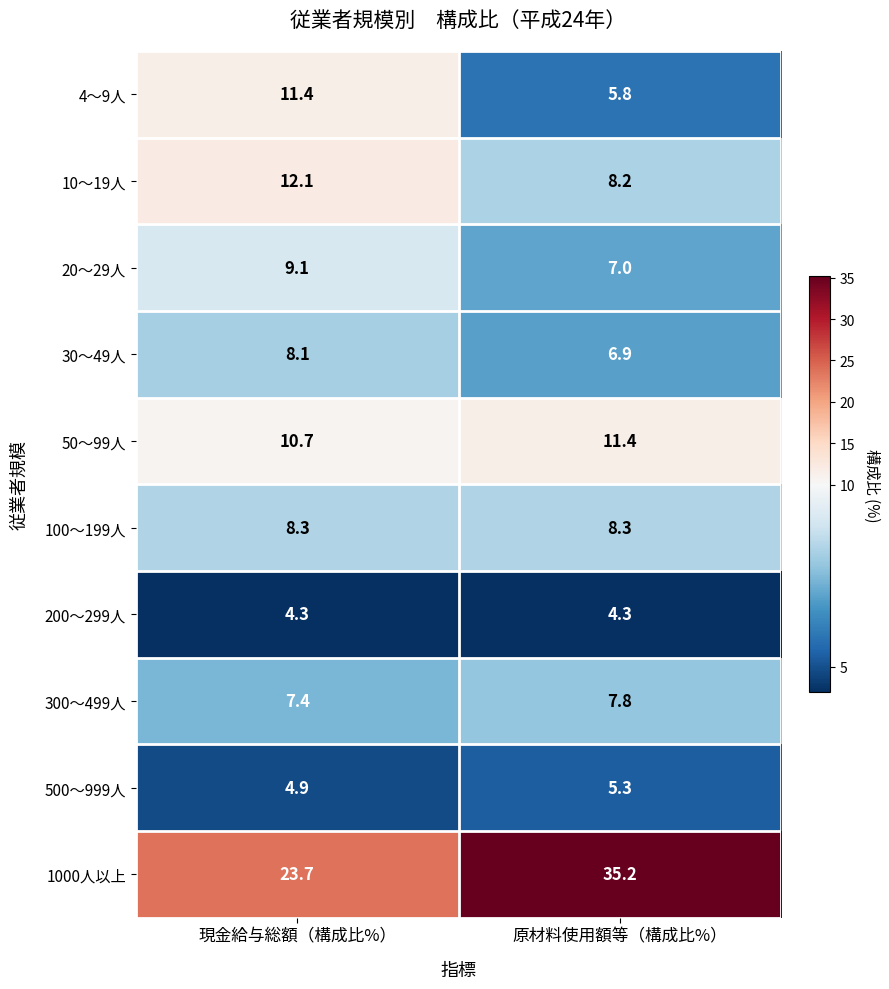

What is the smallest value displayed?

4.3